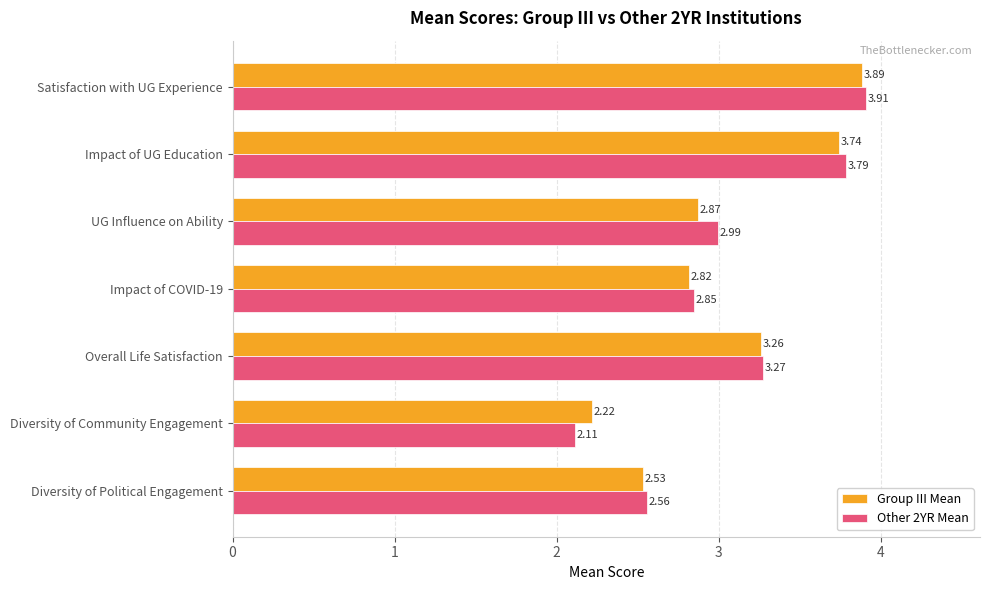

Which series changed the most between Impact of UG Education and UG Influence on Ability?

Group III Mean